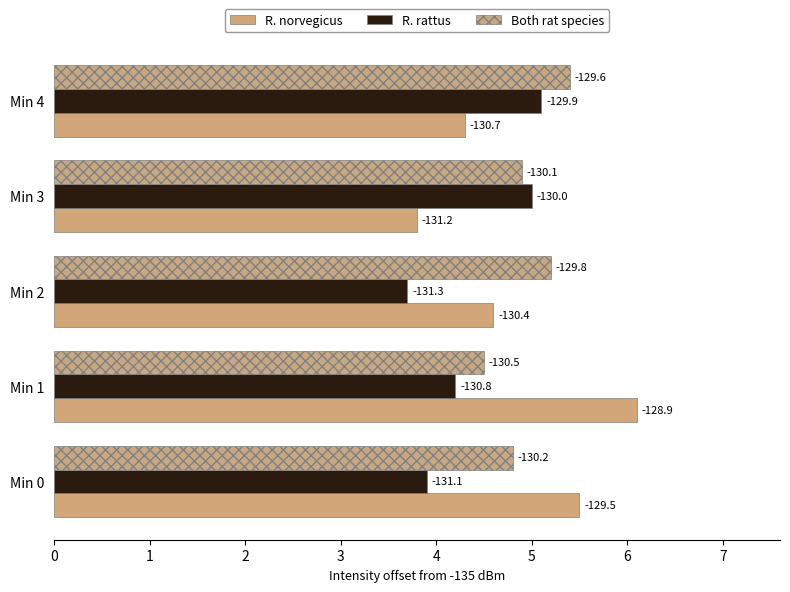

List the series in order of their overall mean, highest first.

Both rat species, R. norvegicus, R. rattus